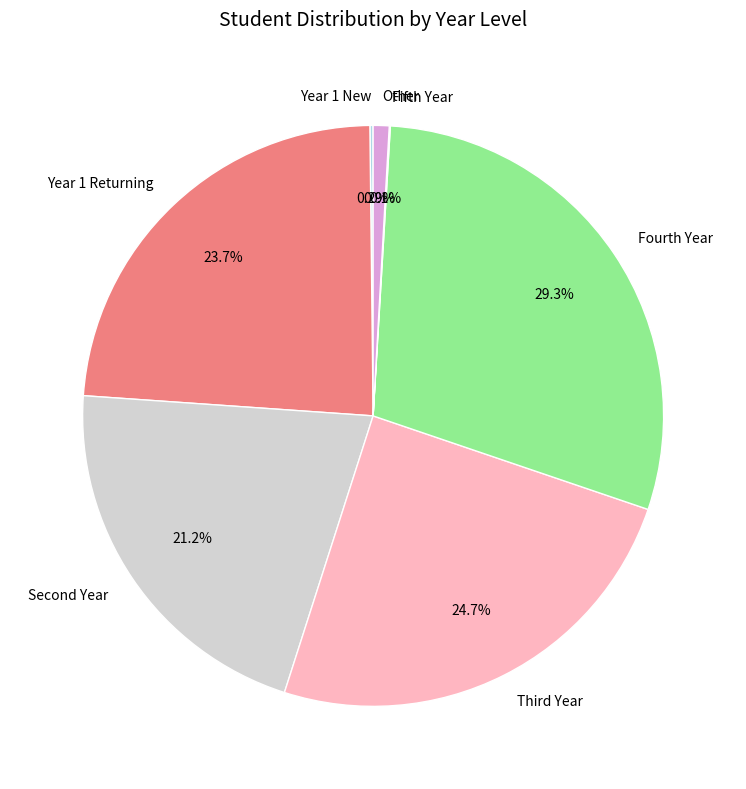

What is the largest slice in the pie chart?

Fourth Year